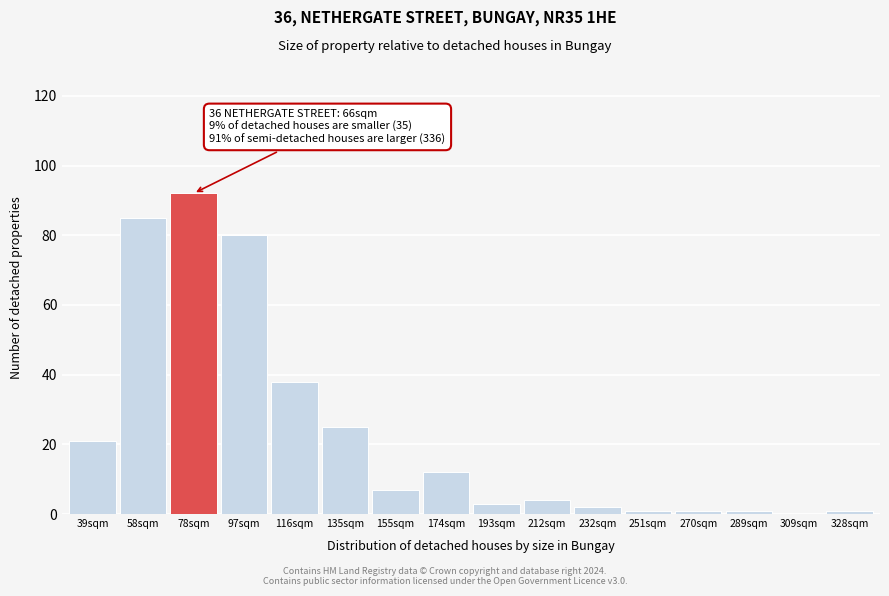

Reading left to right, what are all the values shown in this chart?

39sqm=21	58sqm=85	78sqm=92	97sqm=80	116sqm=38	135sqm=25	155sqm=7	174sqm=12	193sqm=3	212sqm=4	232sqm=2	251sqm=1	270sqm=1	289sqm=1	309sqm=0	328sqm=1